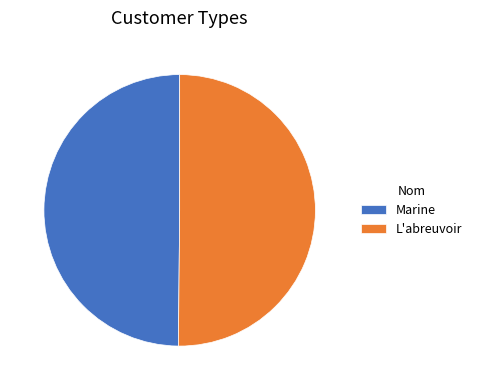

Combined, do Marine and L'abreuvoir account for over 50%?

Yes